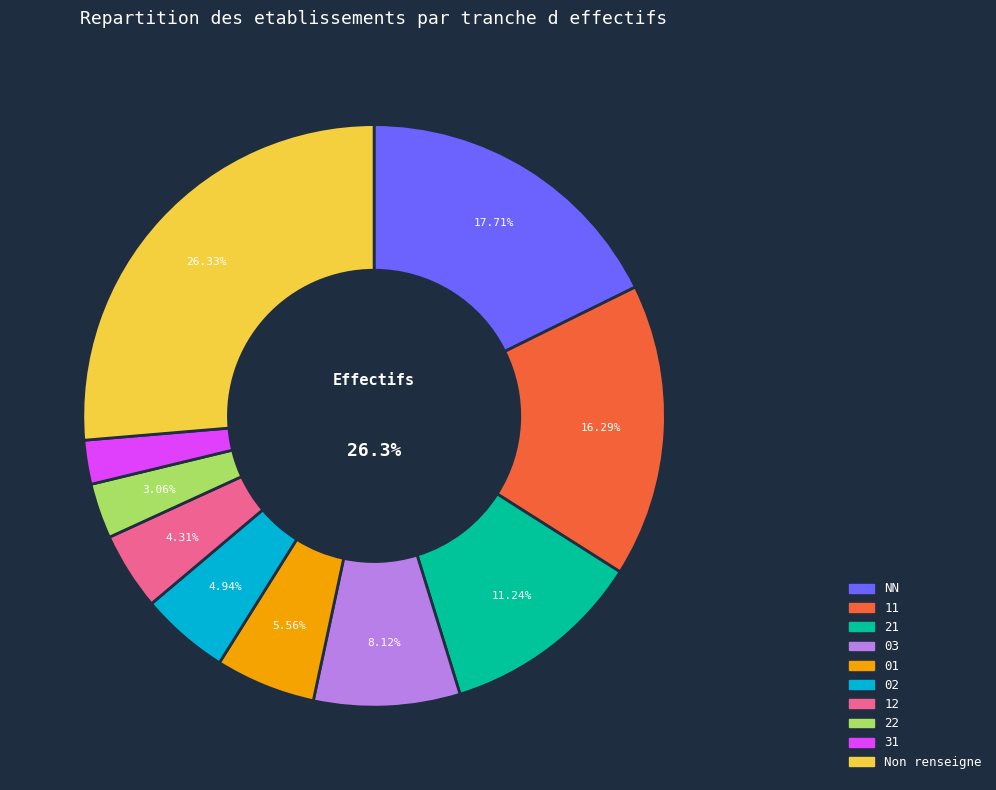

What is the change in value from 02 to 31?

-44